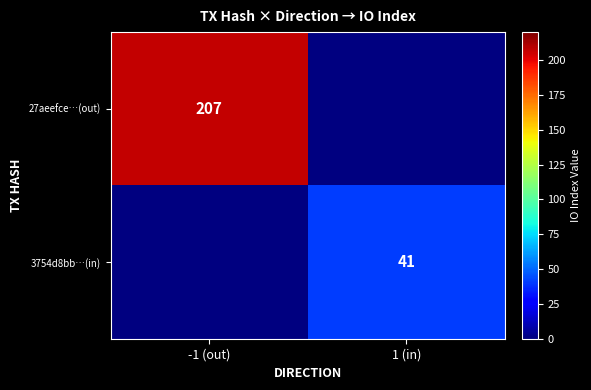

Which label corresponds to the largest value in the chart?

-1 (out)